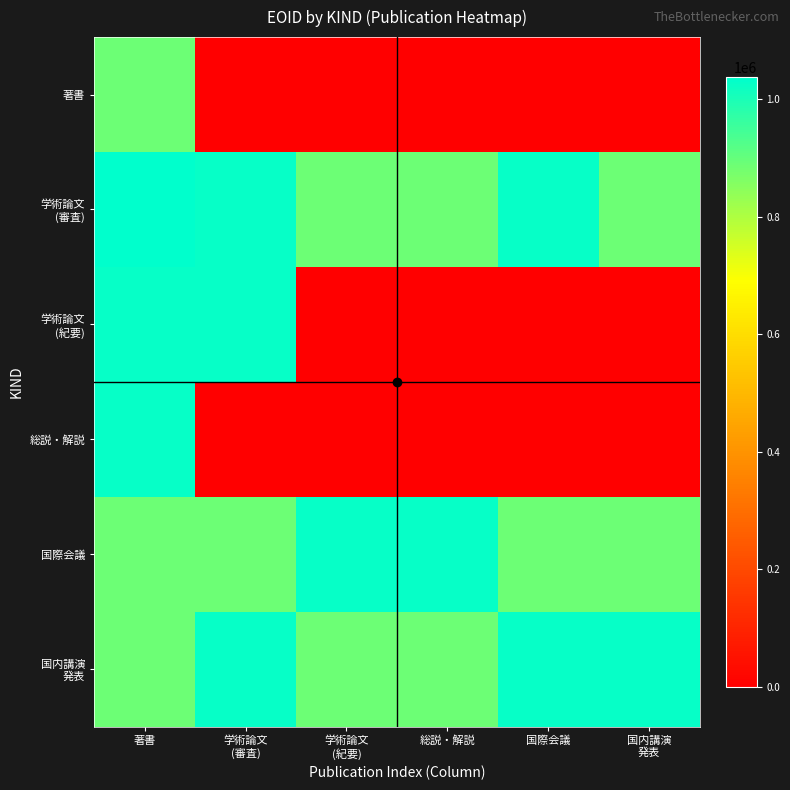

Count the number of data series in this chart.

6